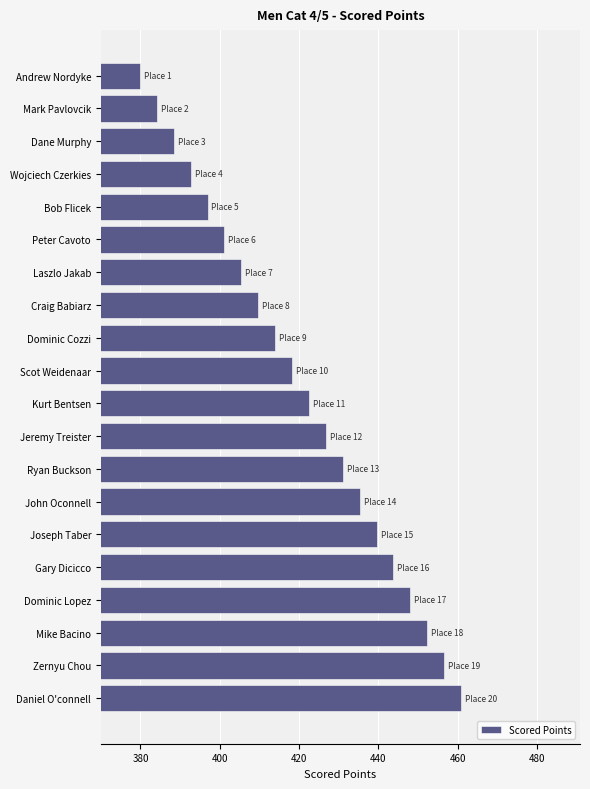

What is the sum of all values?

8407.1